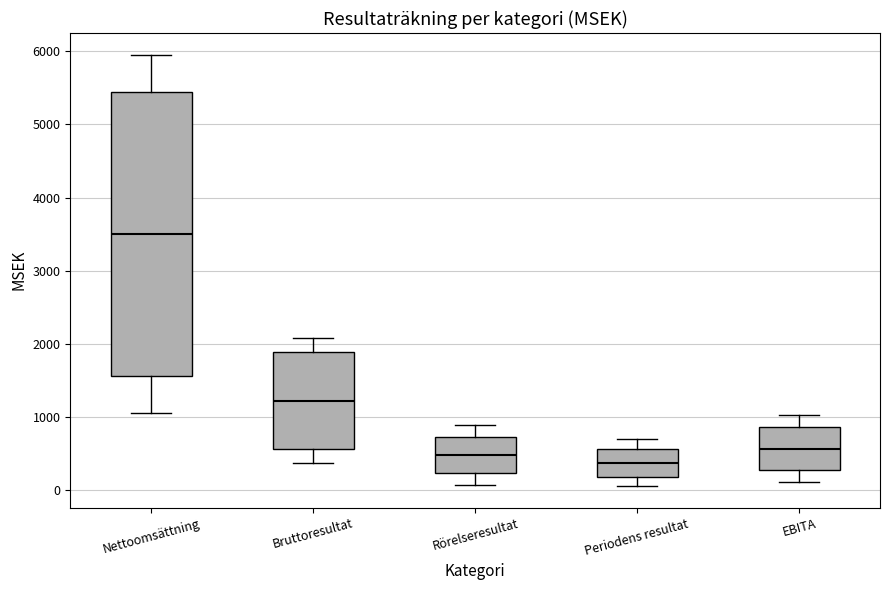

Which box's median line is the lowest?

Periodens resultat